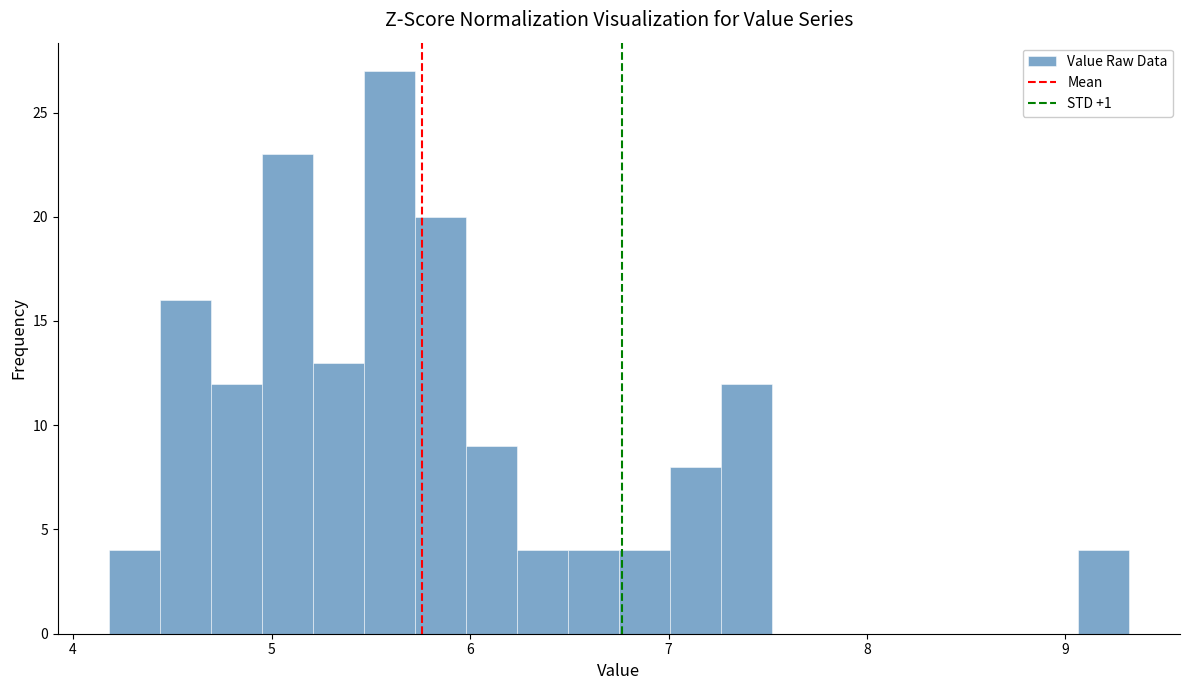

Around what value on the x-axis is the tallest bar? Give the approximate position of its centre, as read against the axis.

5.6